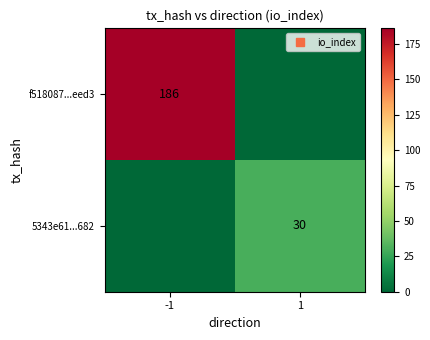

What is the total value across all series at 1?

30